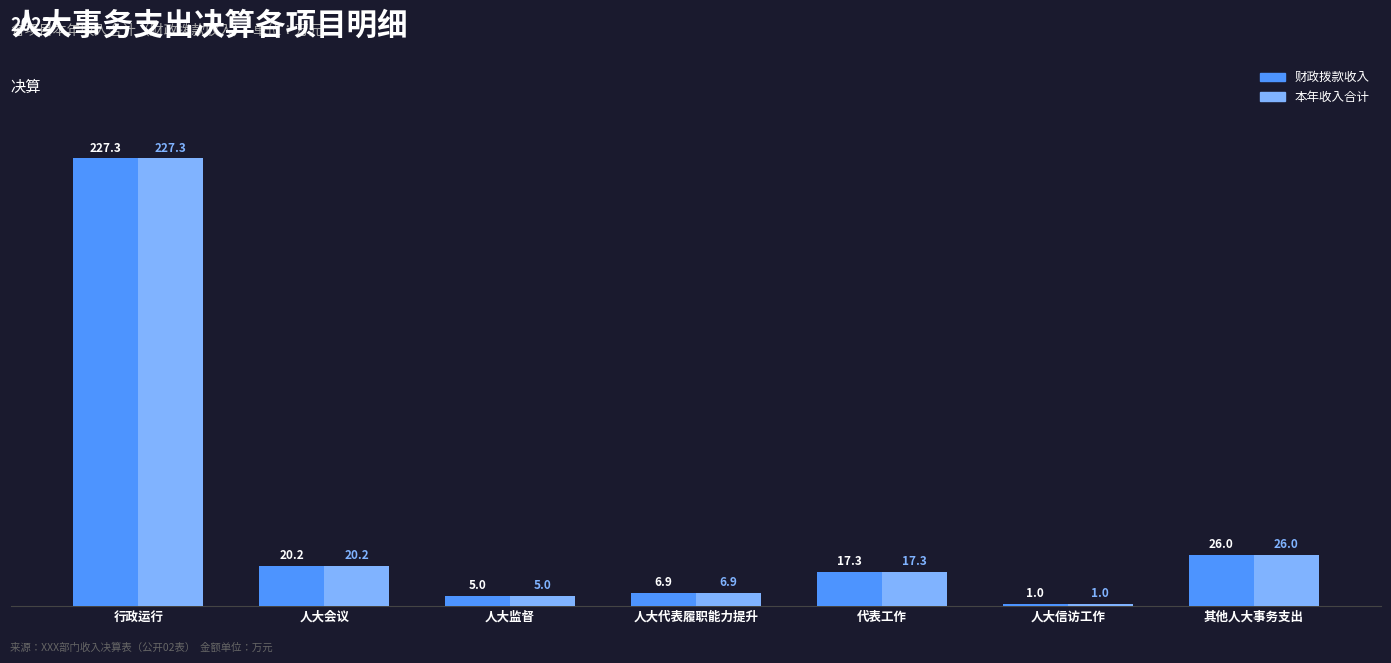

The value of 本年收入合计 at 人大会议 is 20.2. True or false?

True